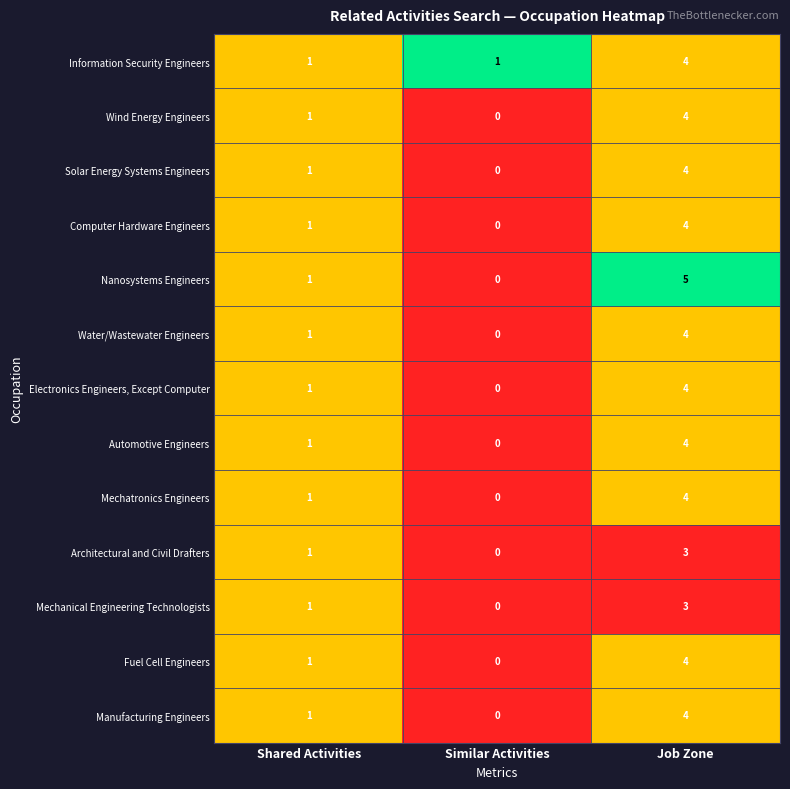

Is it true that Mechatronics Engineers equals 1 at Shared Activities?

True